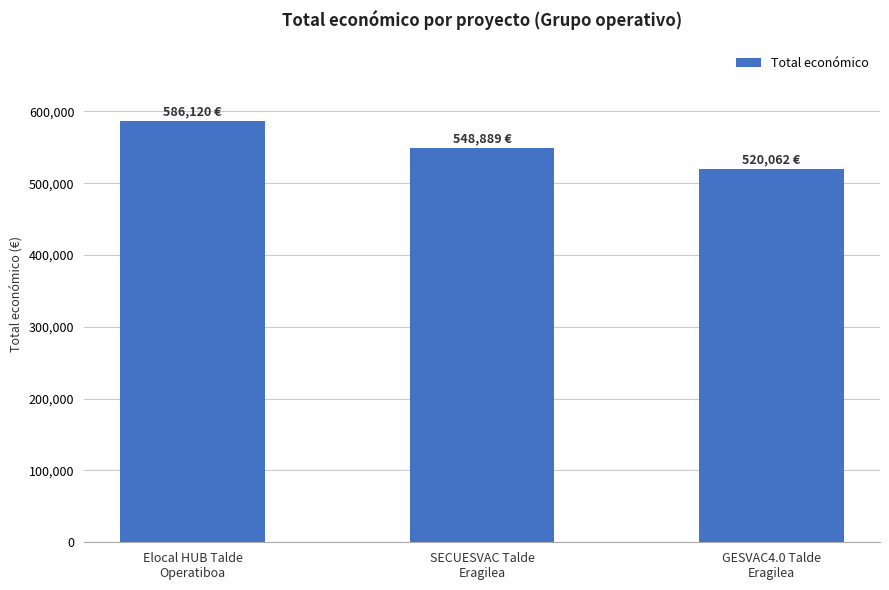

What is the maximum value shown in the chart?

586120